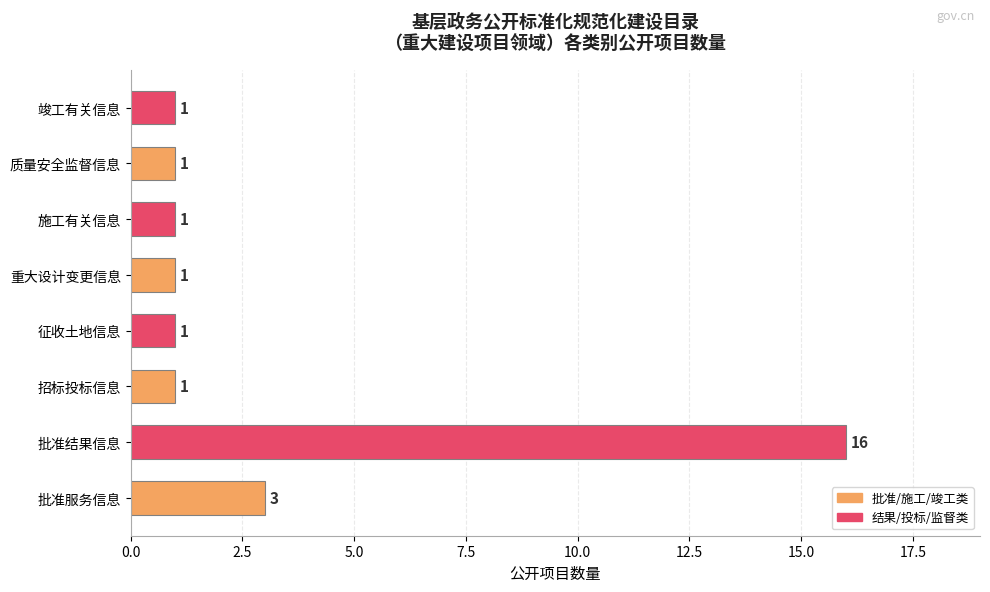

Count the values in the range 1 to 3.

7